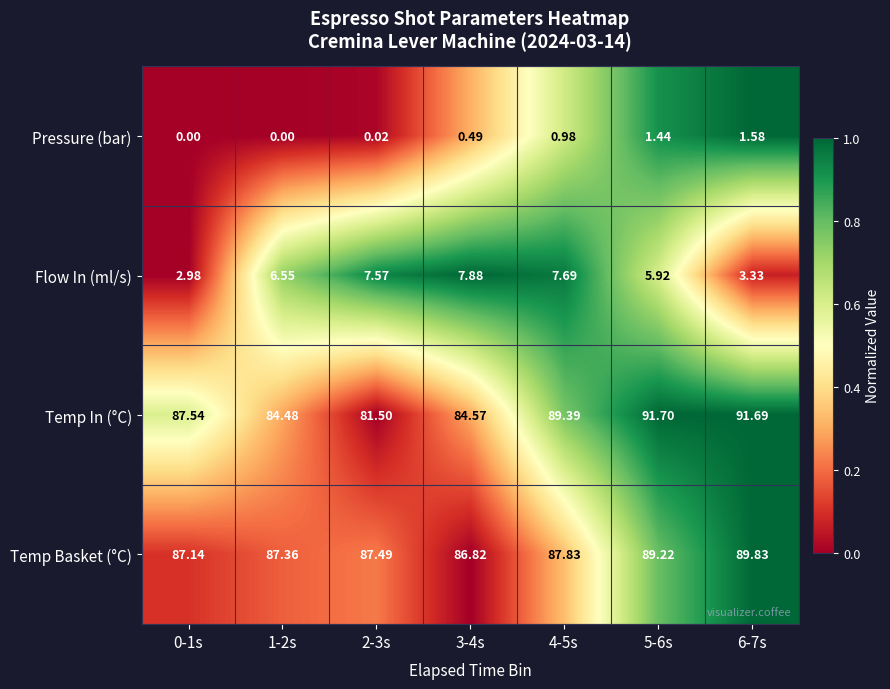

Which series has the largest range (max minus min)?

Temp In (°C)